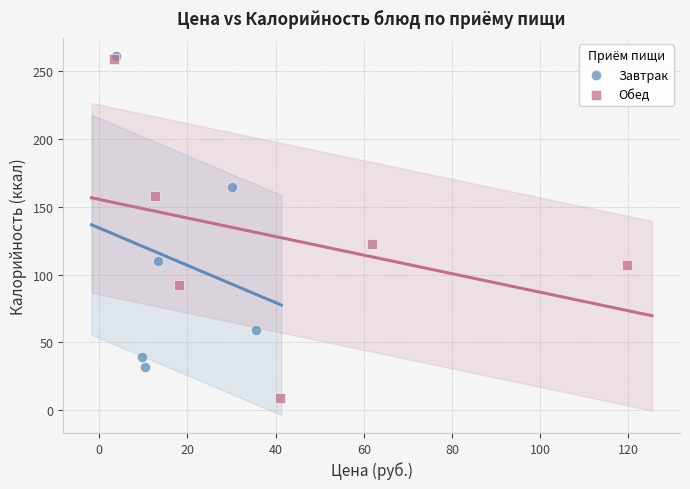

What are all the series names shown in the legend?

Завтрак, Обед